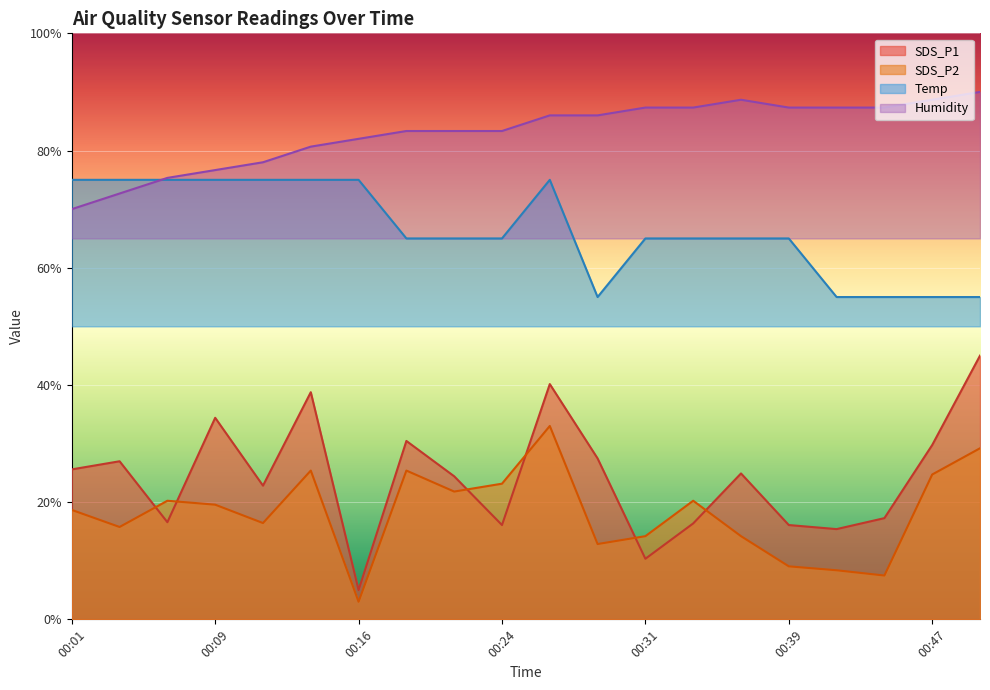

Where is the first local maximum for SDS_P2?

00:06